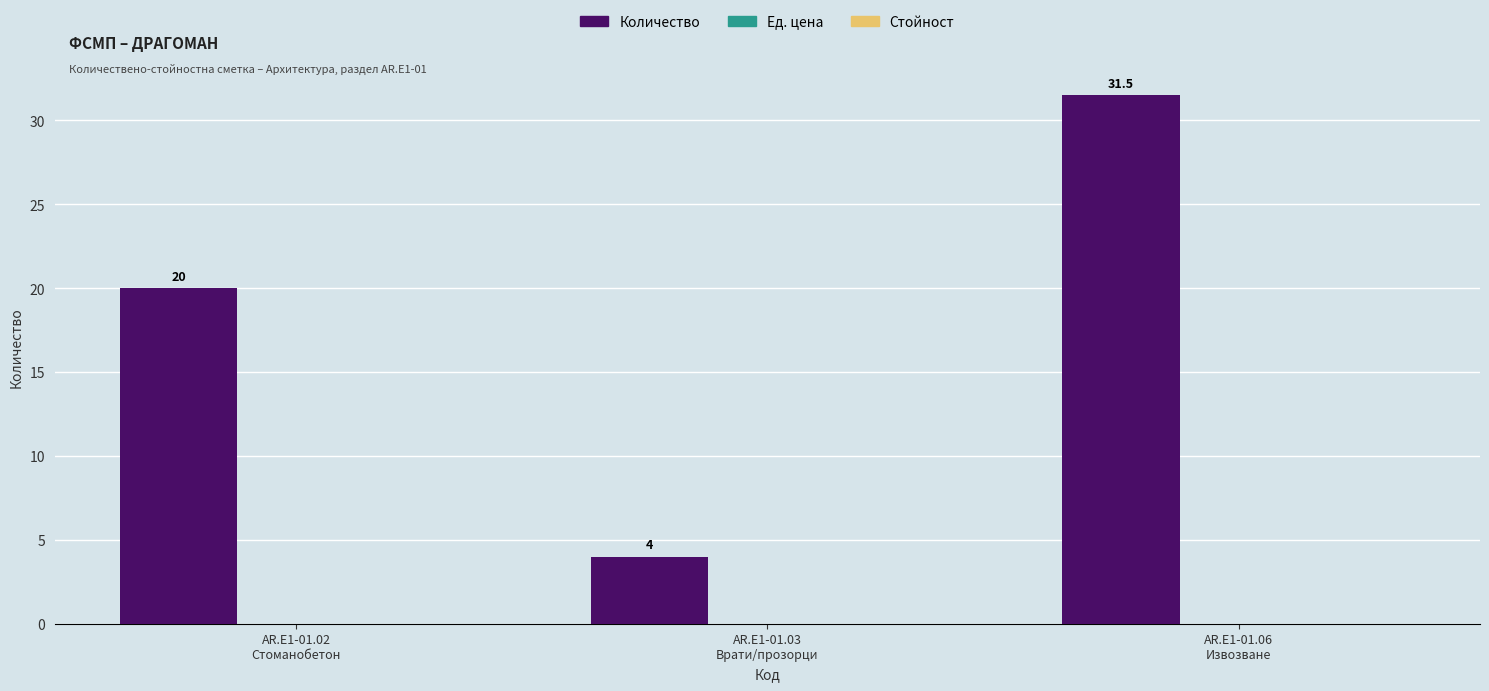

How many bars are there in total?

3